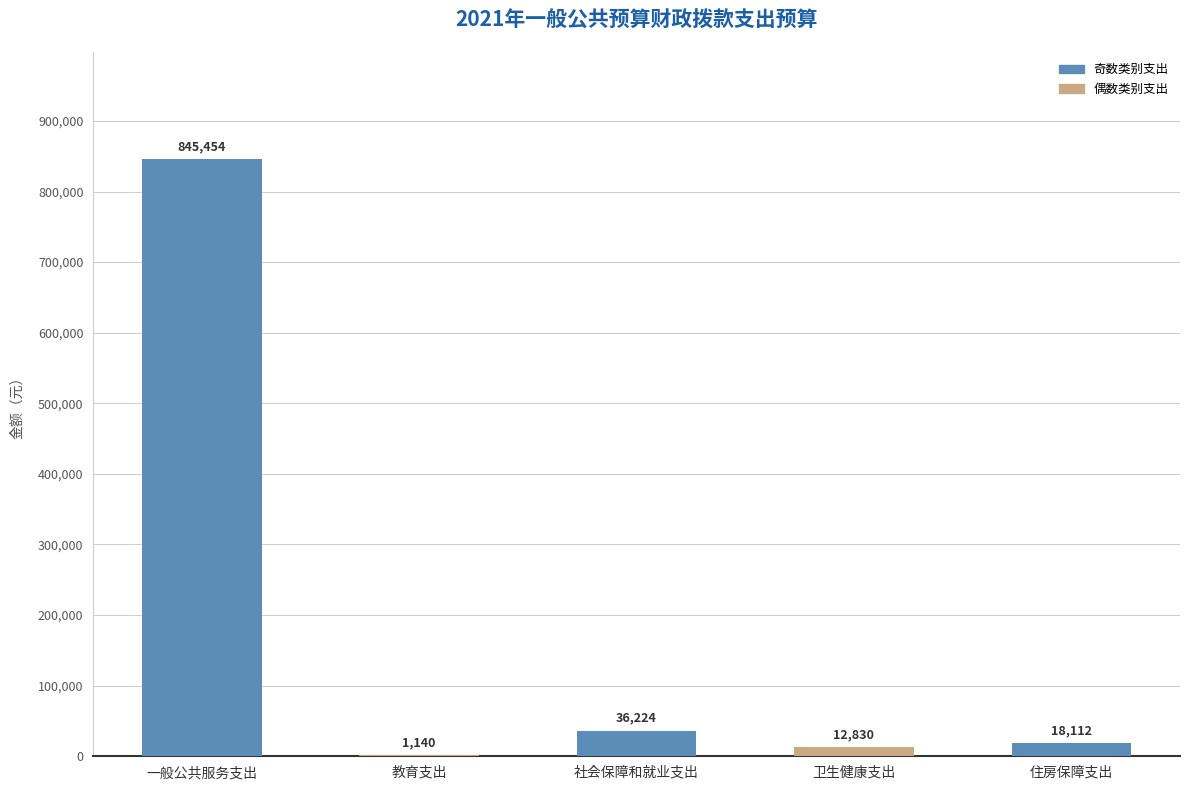

What is the sum of all values?

913760